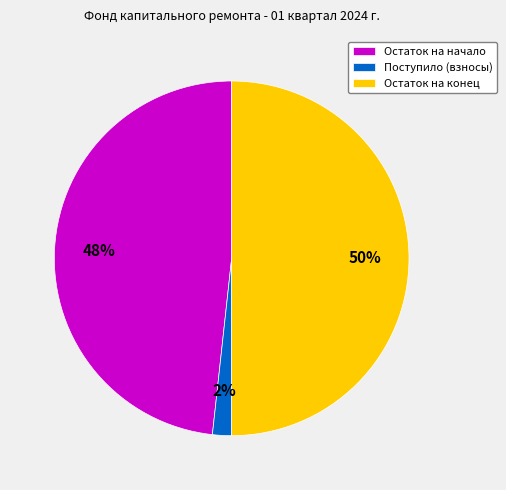

Count the number of slices in the pie.

3